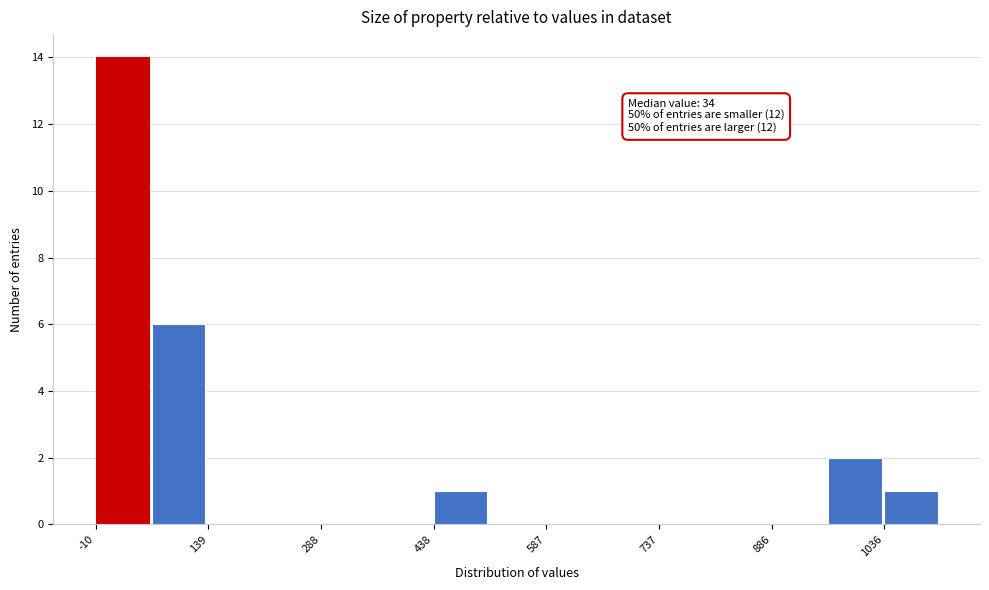

Read against the x-axis, roughly where is the centre of the tallest bar?

20